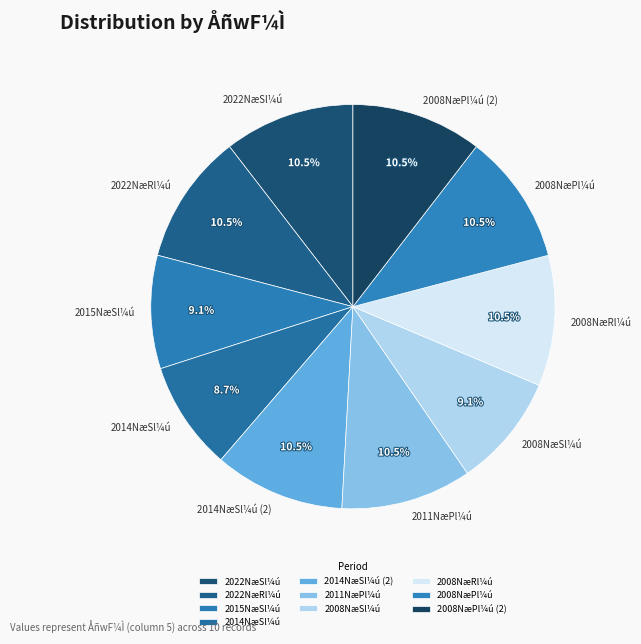

Combined, what portion of the pie is 2008NæPl¼ú (2) and 2008NæRl¼ú?

20.9%